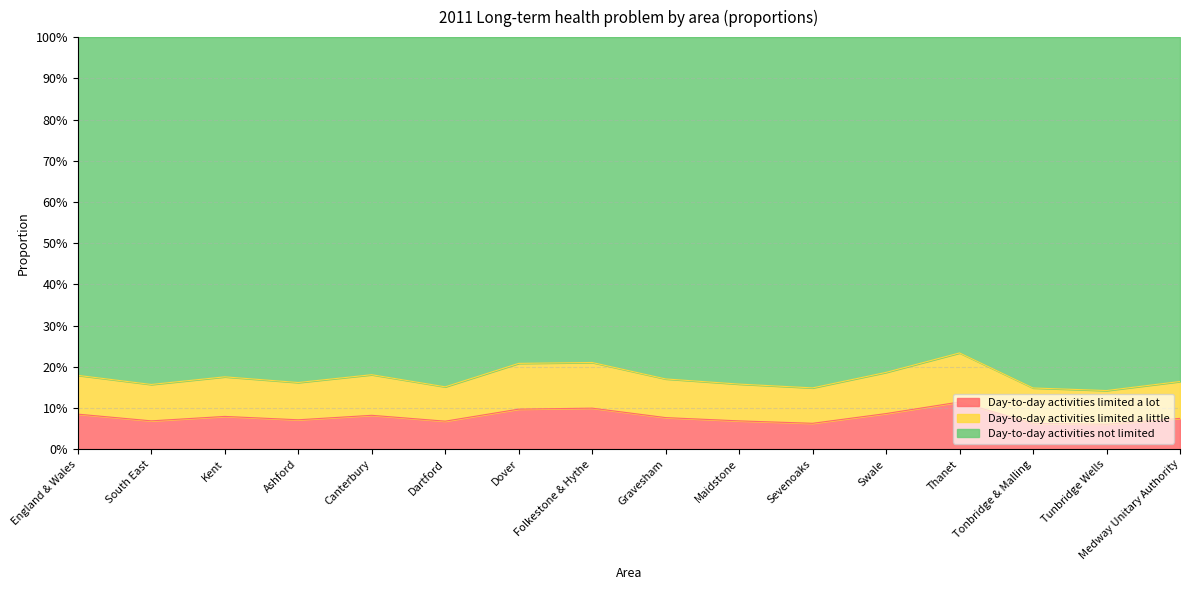

What is the difference between the second highest and second lowest values in the Day-to-day activities limited a little series?

0.1